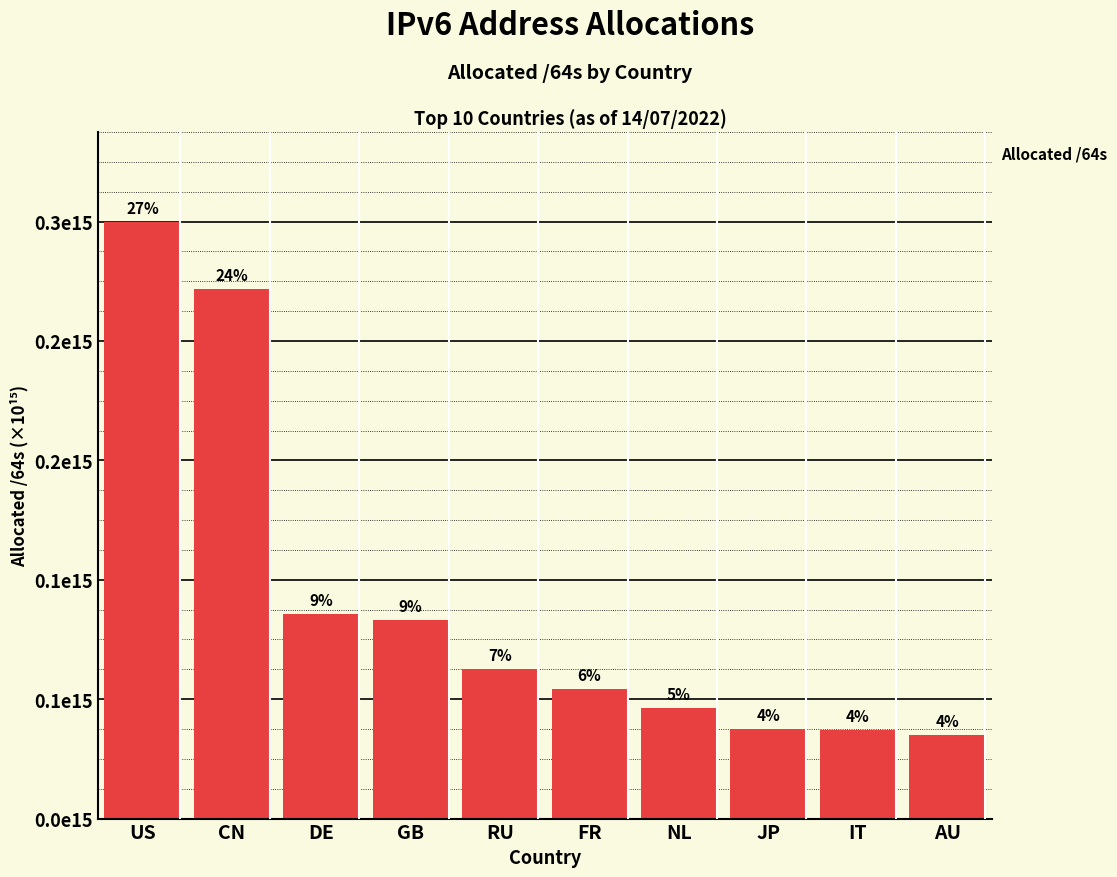

Does the chart contain any negative values?

No